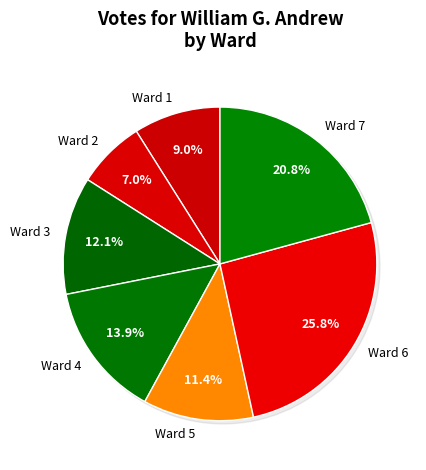

Between Ward 3 and Ward 4, which is larger?

Ward 4